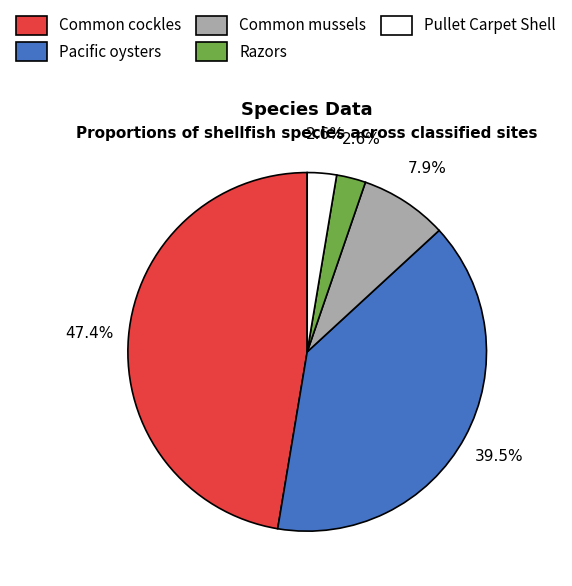

Count the number of slices in the pie.

5